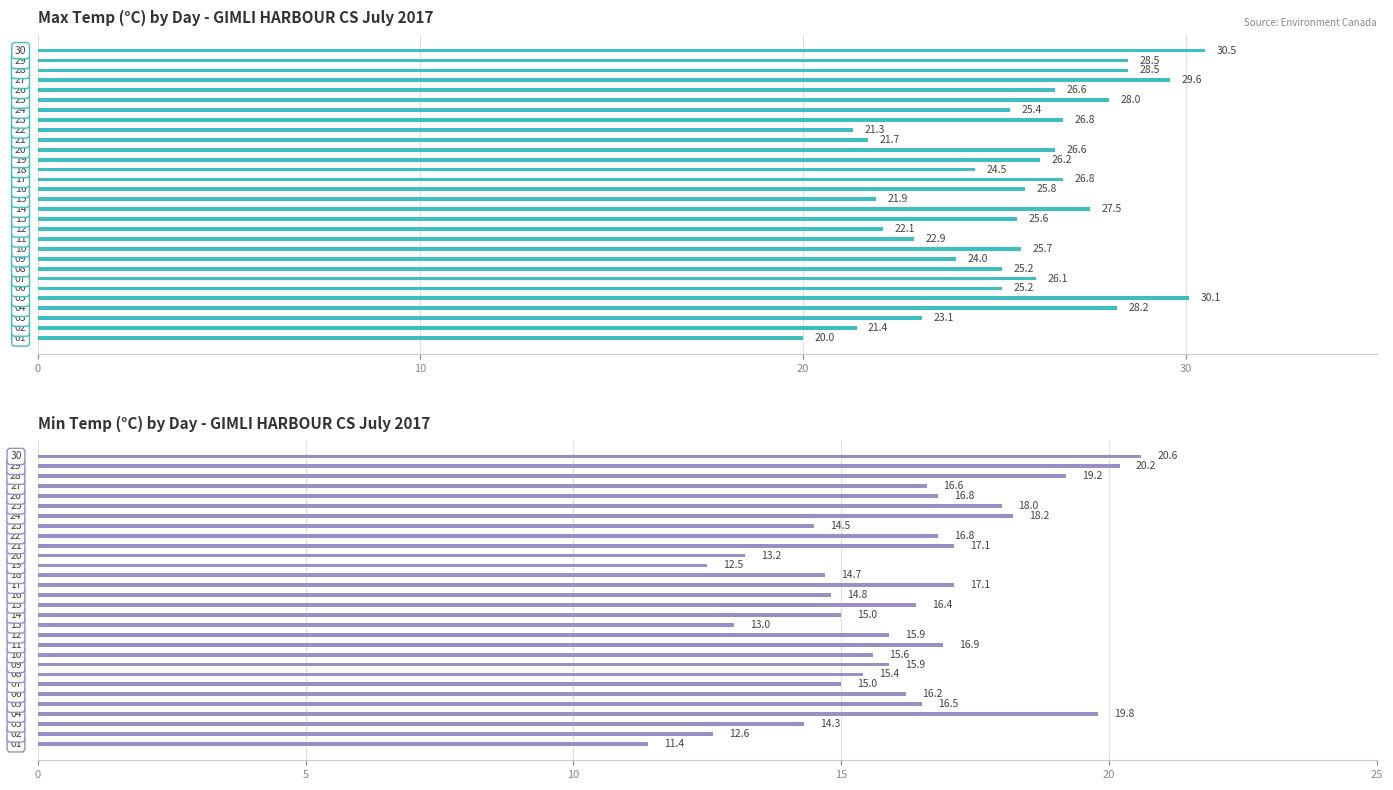

What is the difference between the maximum and minimum values in the Min Temp (°C) series?

9.2